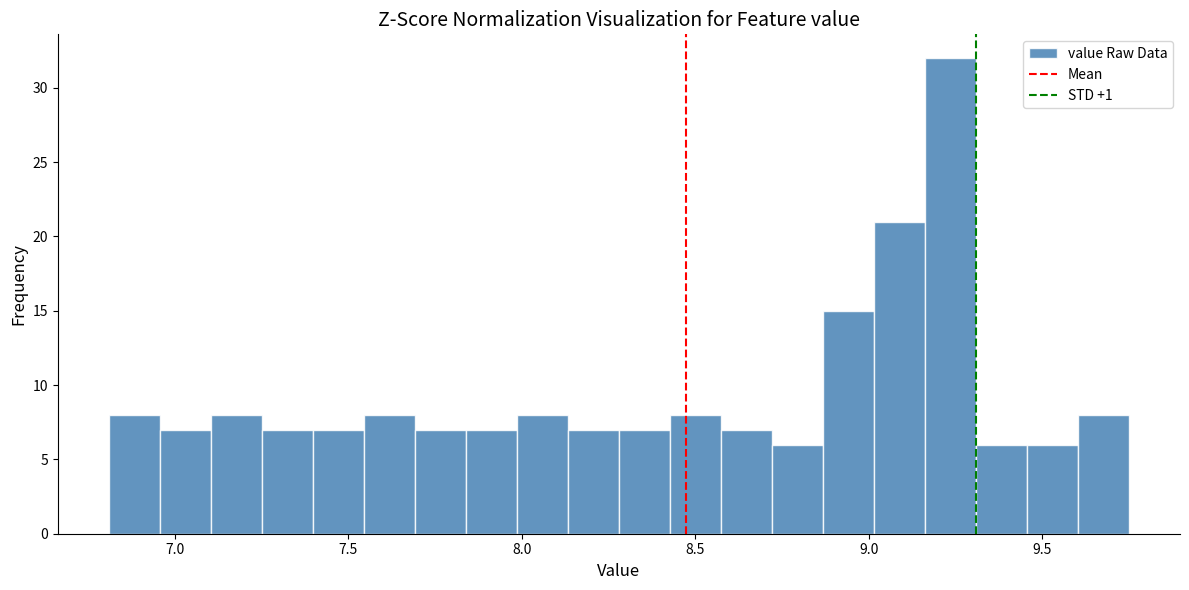

Read against the x-axis, roughly where is the centre of the tallest bar?

9.25